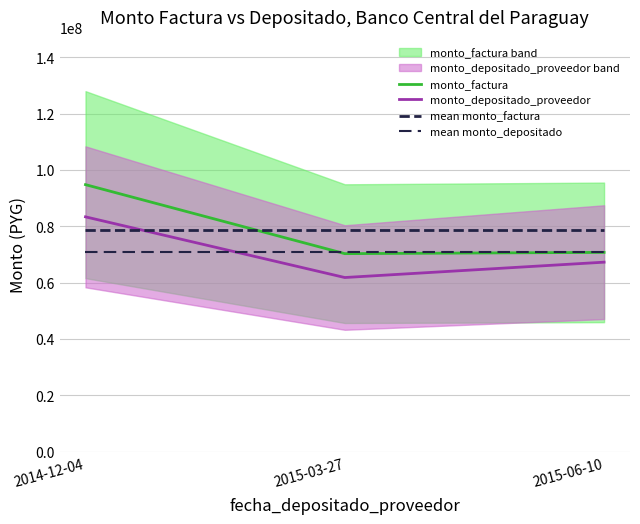

The monto_factura series shows 123991863.3 at 2015-06-10. True or false?

False